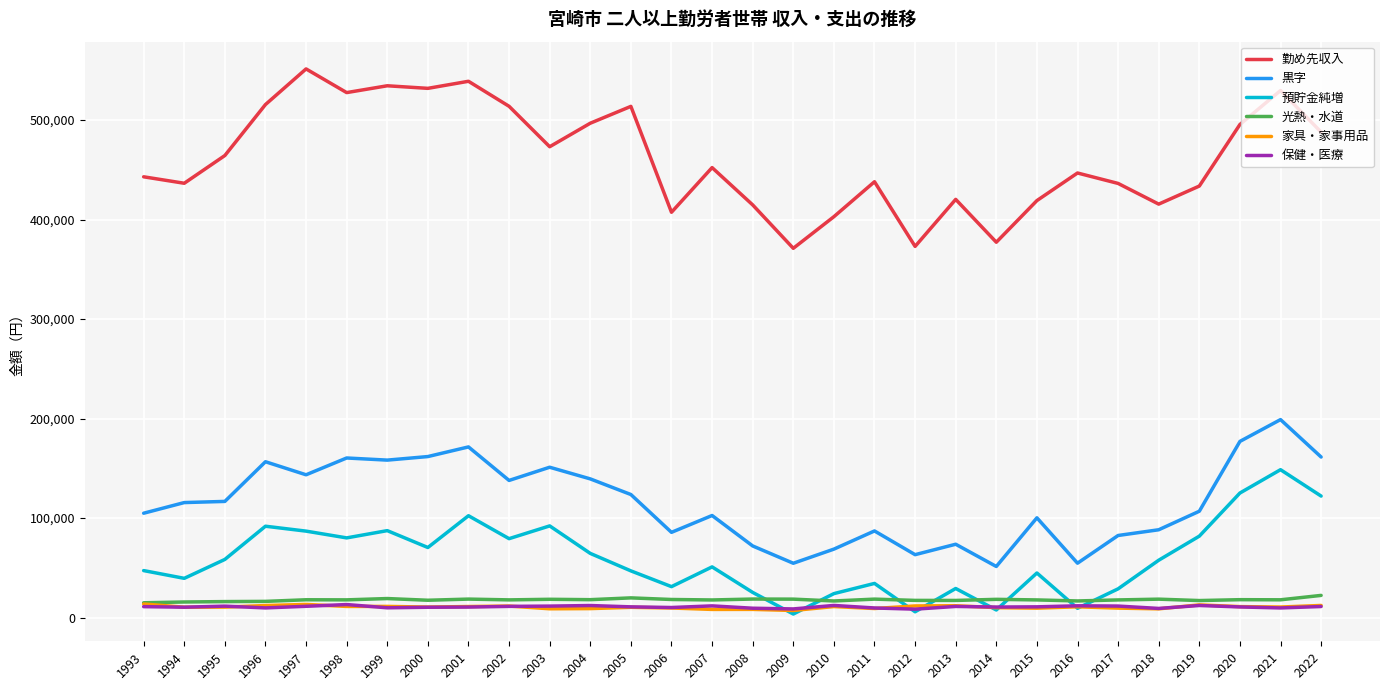

What is the difference between the maximum and minimum values in the 勤め先収入 series?

180263.0